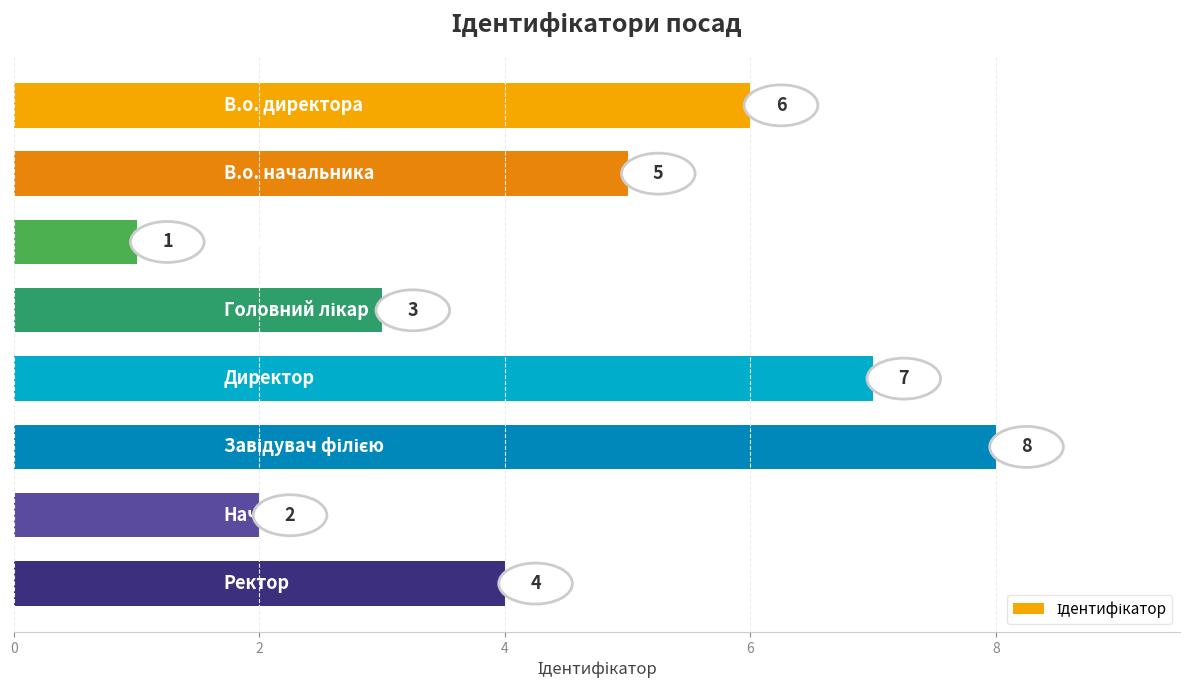

Are the bars horizontal?

Yes